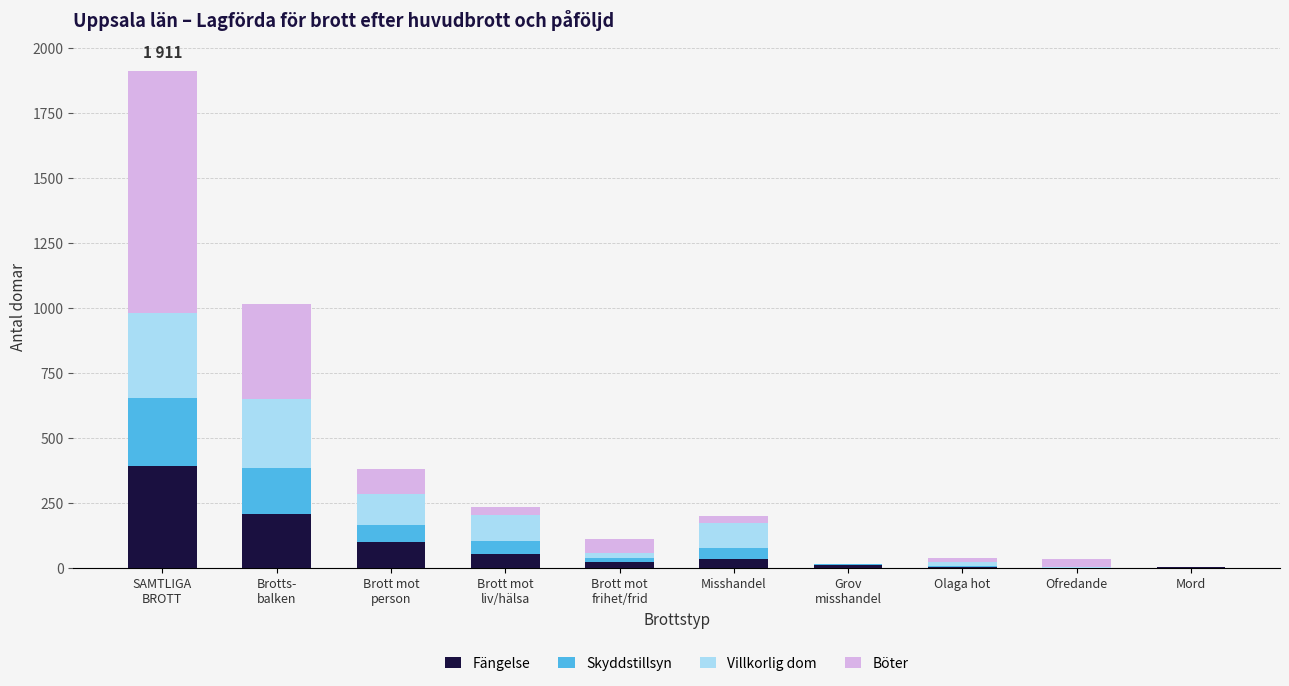

What is the total value across all series at Brott mot
liv/hälsa?

236